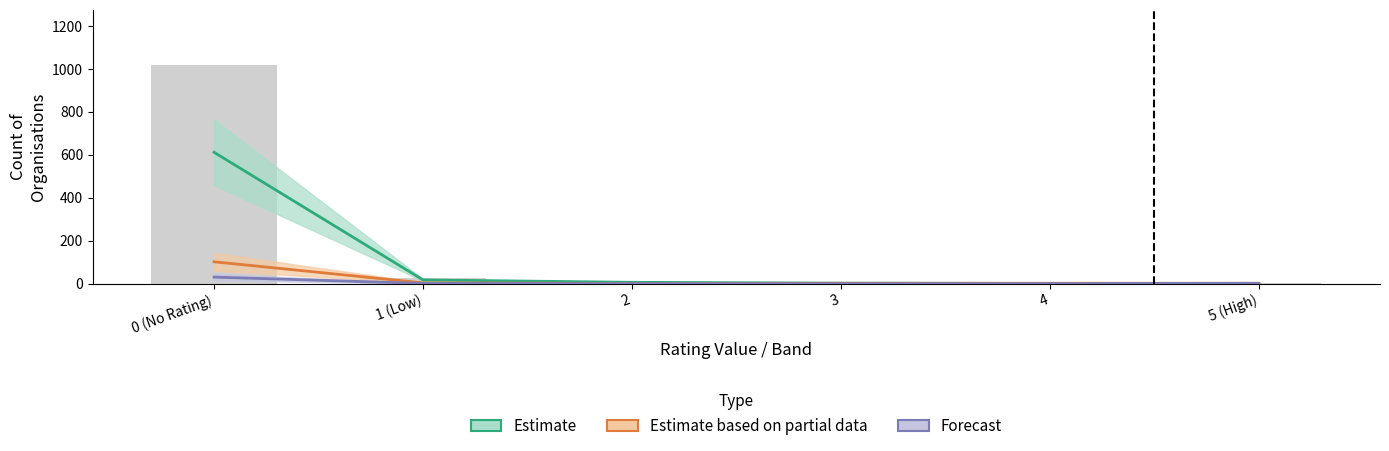

At which label is Estimate closest to 306?

1 (Low)